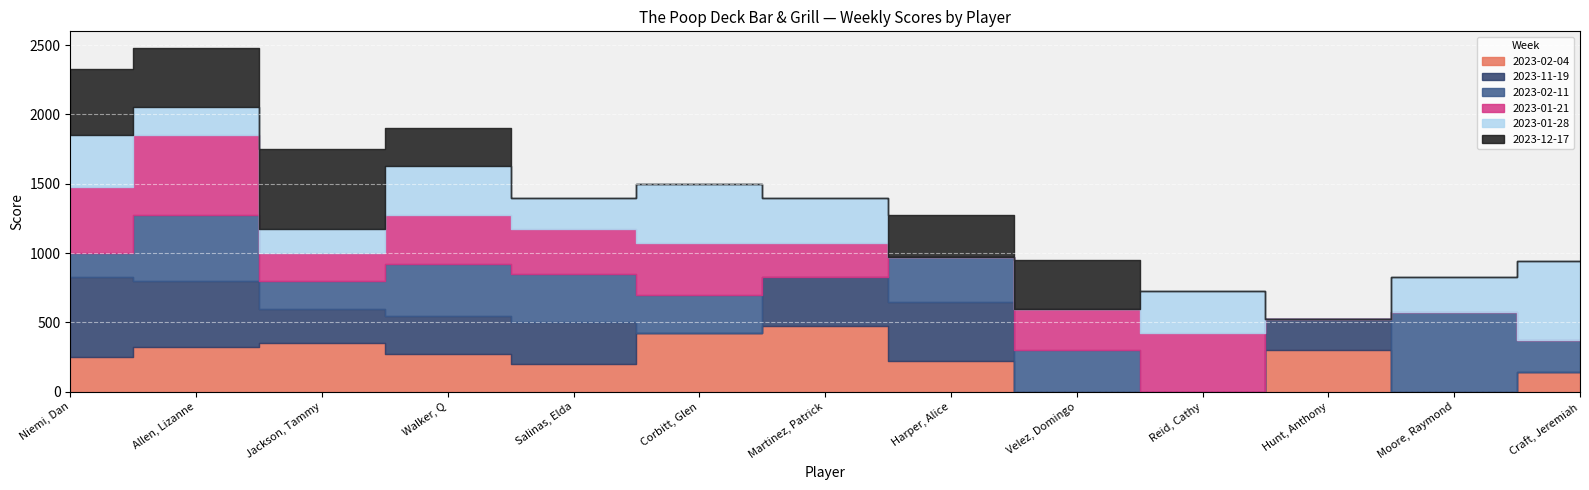

Between Niemi, Dan and Hunt, Anthony, which is larger?

Hunt, Anthony